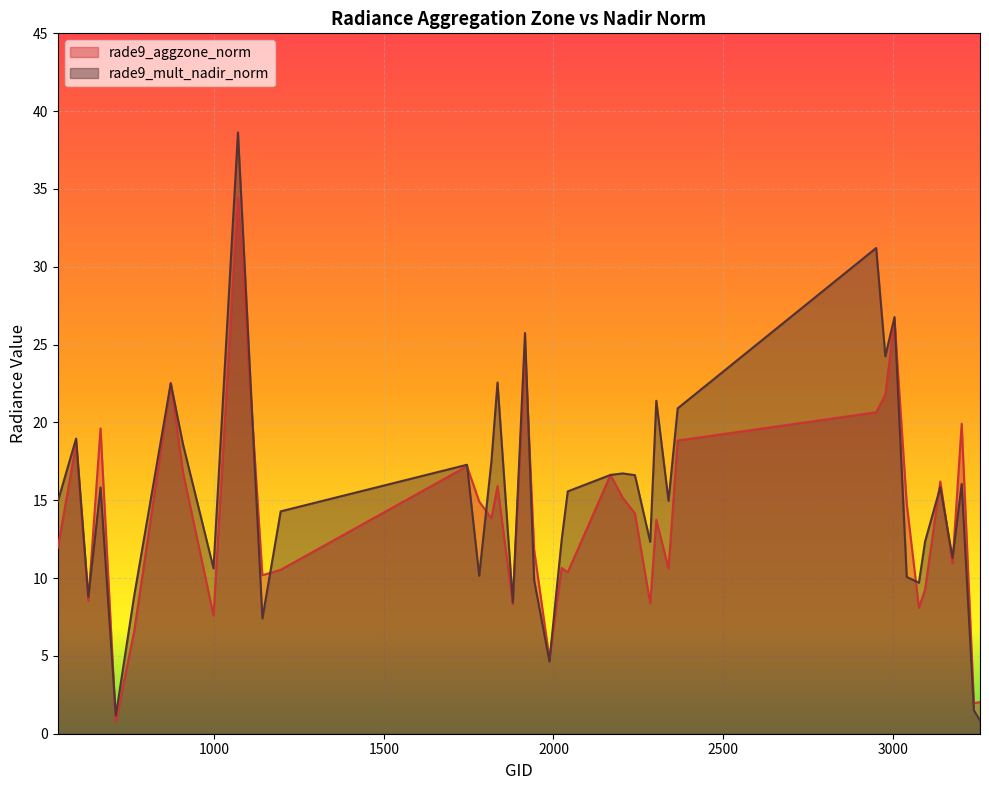

Rank the series by their average value, from highest to lowest.

rade9_mult_nadir_norm, rade9_aggzone_norm